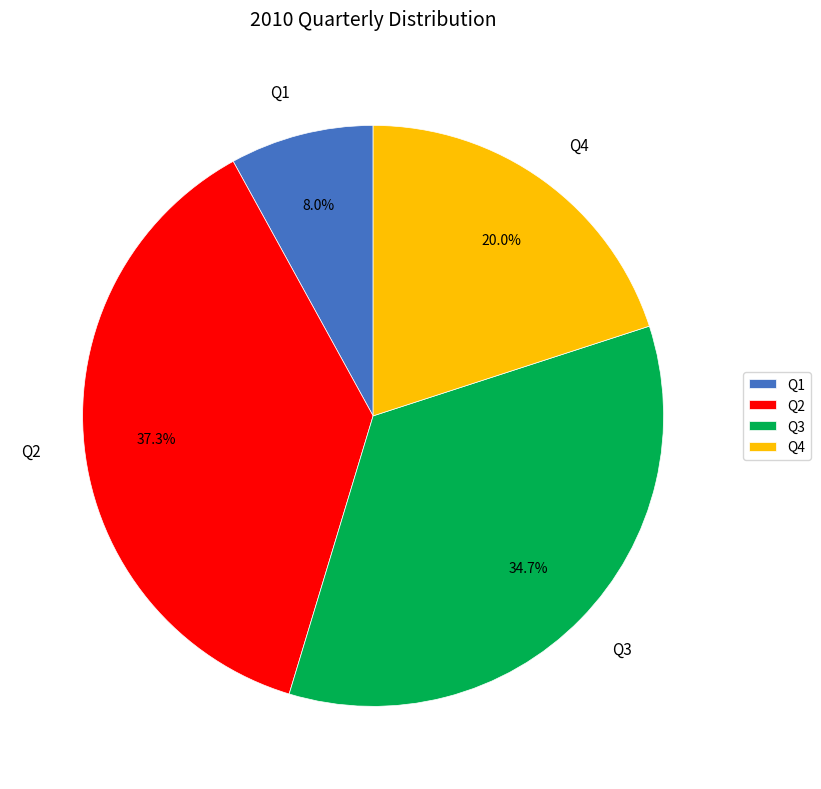

How many segments does this pie chart have?

4